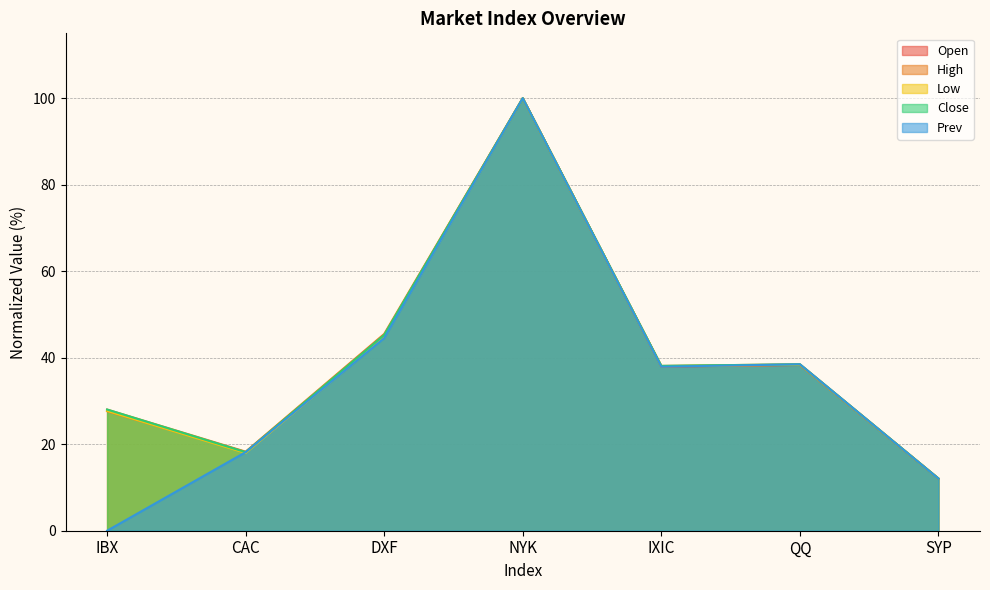

Does the chart display data point markers on the line(s)?

No